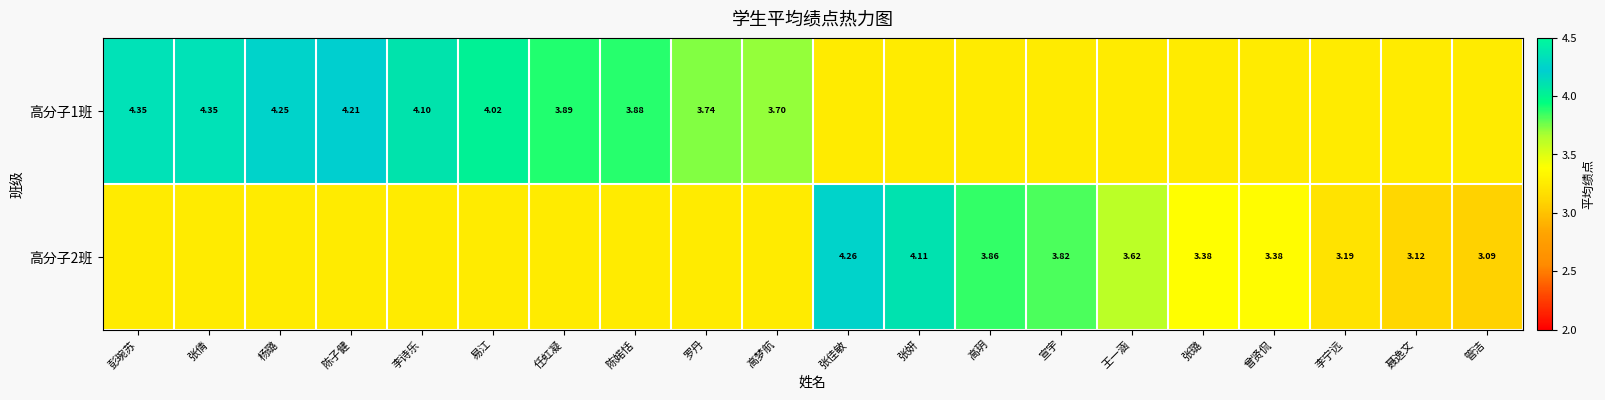

Rank the series by their average value, from highest to lowest.

高分子1班, 高分子2班